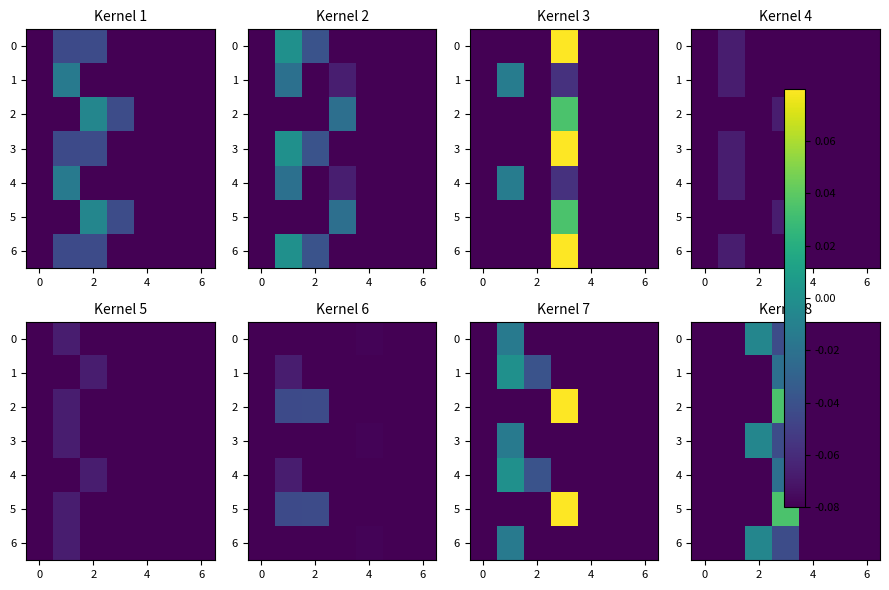

At 2, list the series in order from smallest to largest.

1, 2, 4, 5, 0, 3, 6